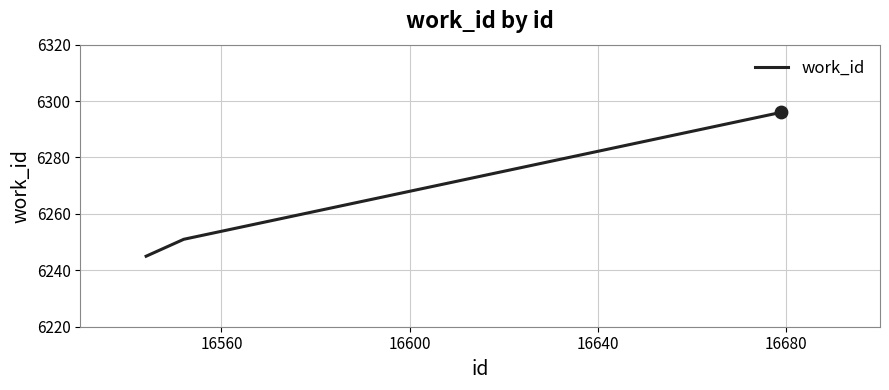

What is the maximum value shown in the chart?

6296